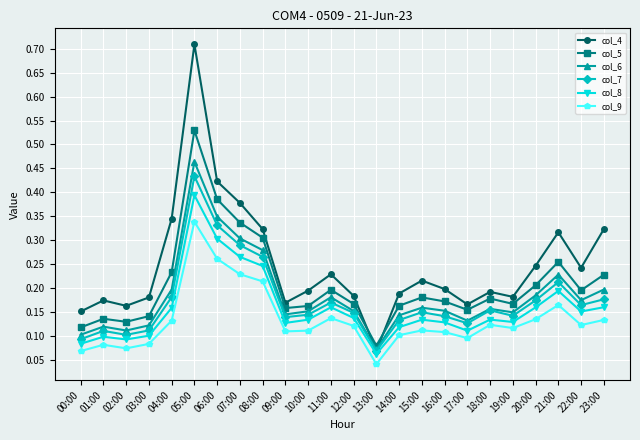

Rank the series by their maximum value, from highest to lowest.

col_4, col_5, col_6, col_7, col_8, col_9